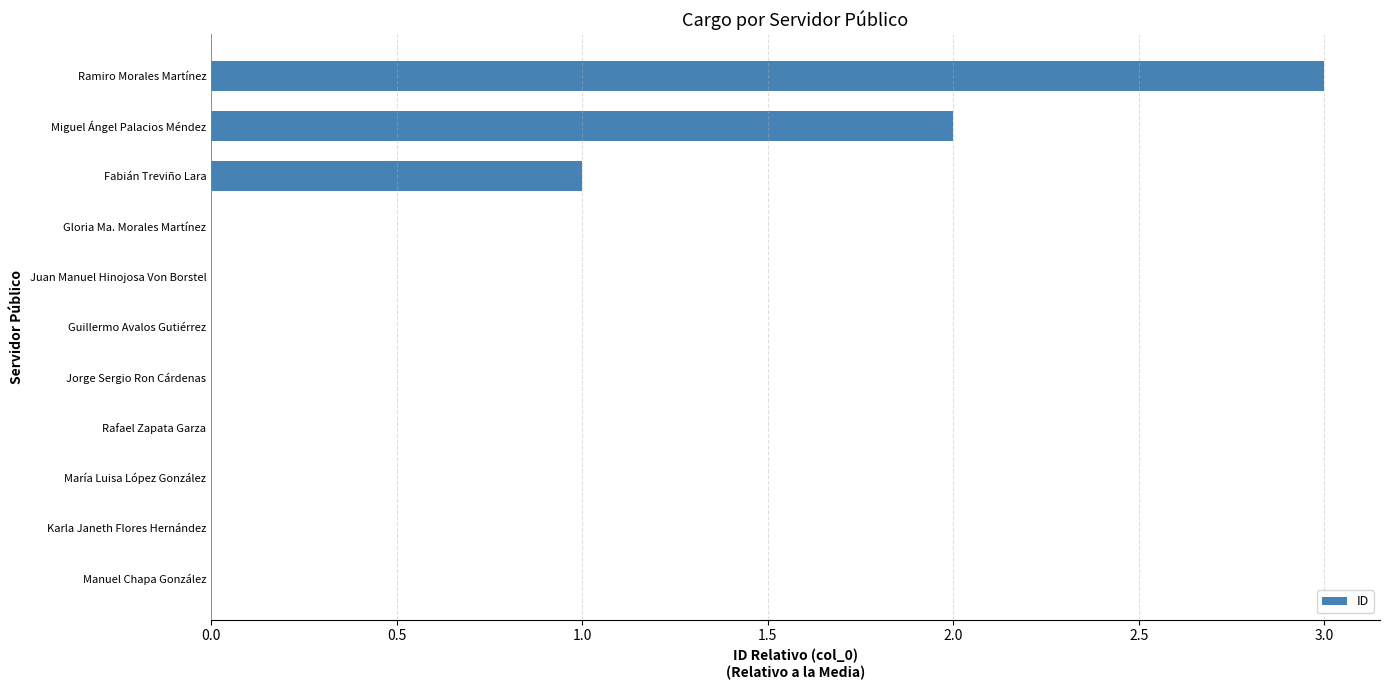

Reading top to bottom, extract all data points from this chart.

Ramiro Morales Martínez=3	Miguel Ángel Palacios Méndez=2	Fabián Treviño Lara=1	Gloria Ma. Morales Martínez=0	Juan Manuel Hinojosa Von Borstel=0	Guillermo Avalos Gutiérrez=0	Jorge Sergio Ron Cárdenas=0	Rafael Zapata Garza=0	María Luisa López González=0	Karla Janeth Flores Hernández=0	Manuel Chapa González=0